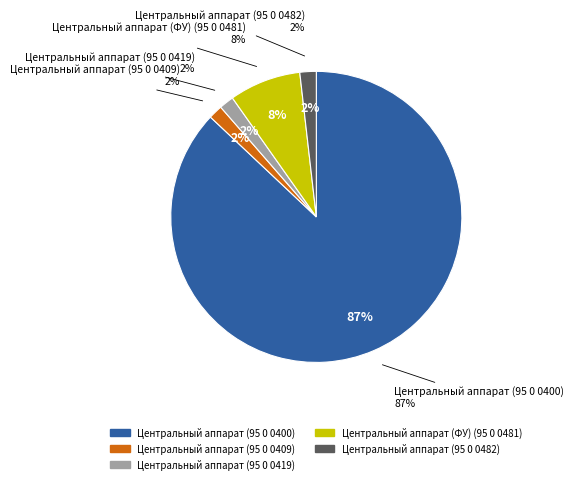

How many slices are in this pie chart?

5